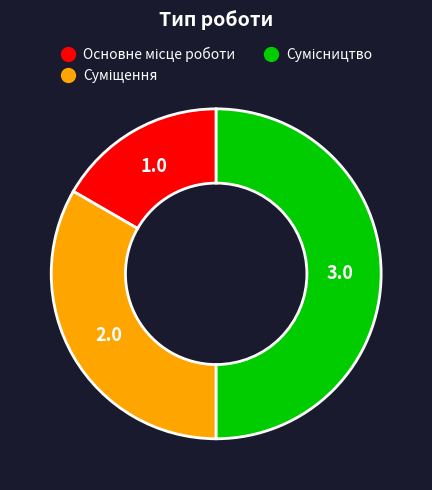

To the nearest percent, what percentage of the pie is Основне місце роботи?

17%